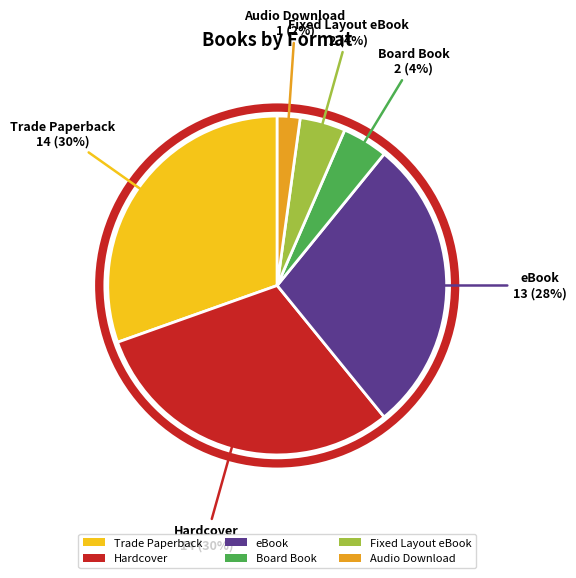

To the nearest percent, what is the difference between the eBook and Fixed Layout eBook slice percentages?

24%